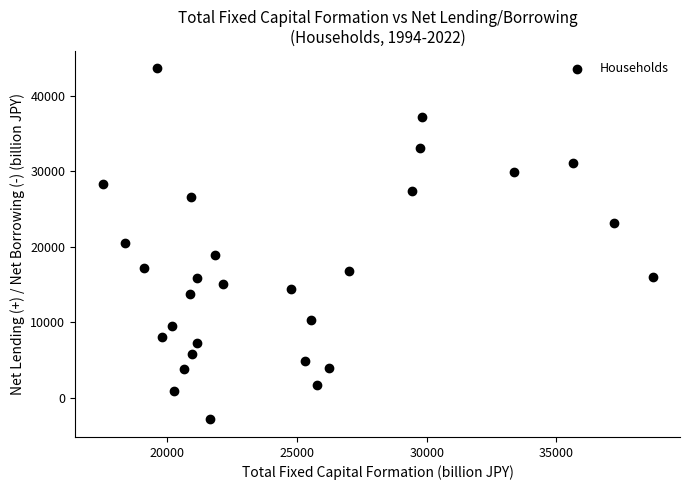

What is the range of Y values (max minus min)?

46492.6